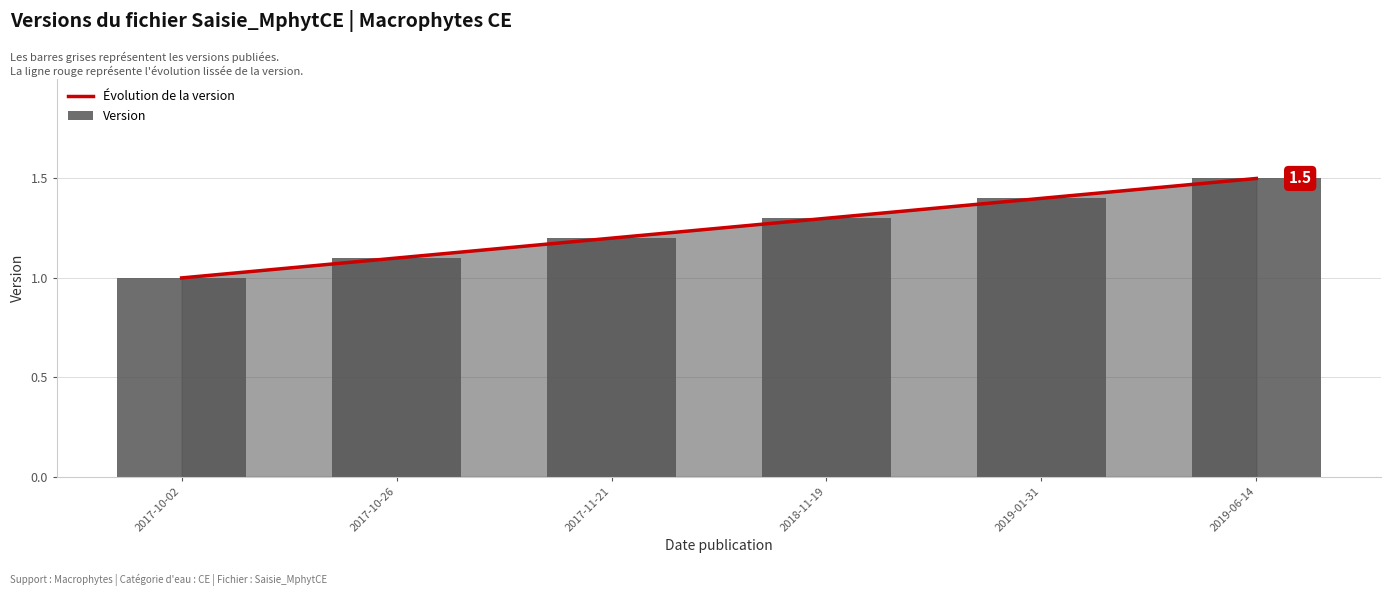

Are the bars horizontal?

No